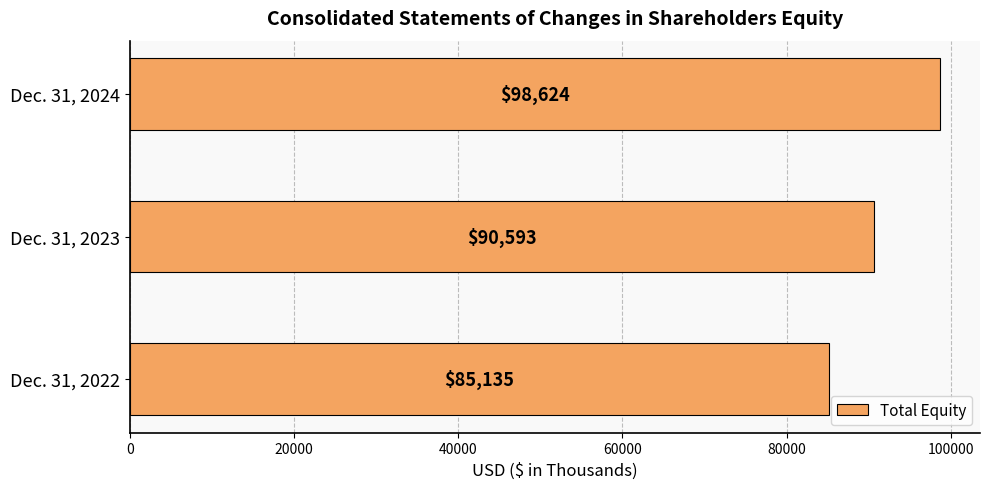

The chart shows a value of 85135 at Dec. 31, 2022. True or false?

True